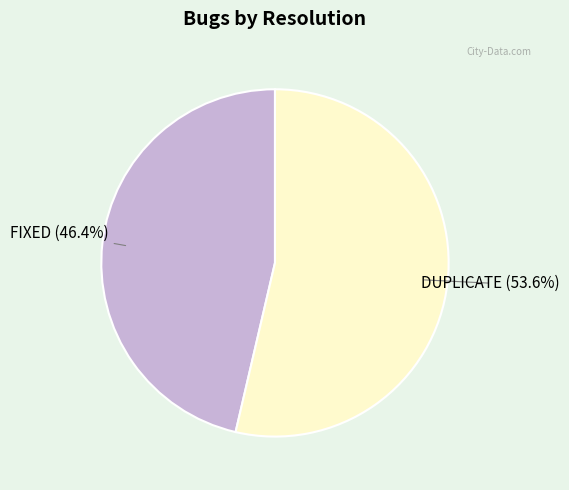

Is there any slice that represents more than half of the pie?

Yes